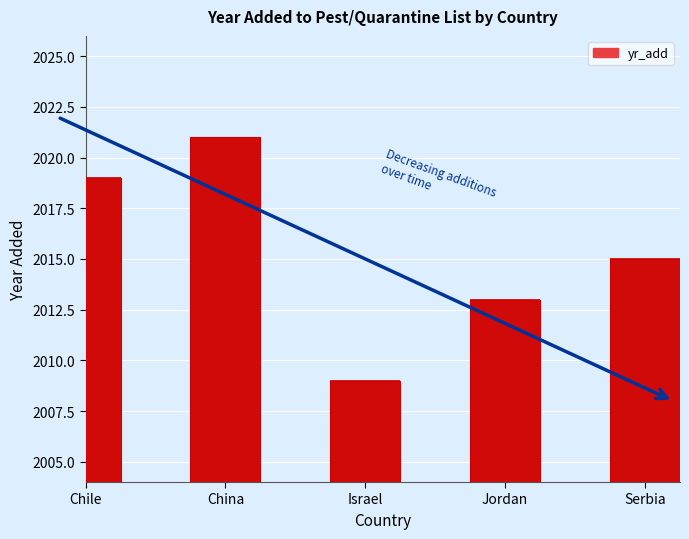

What is the smallest value displayed?

2009